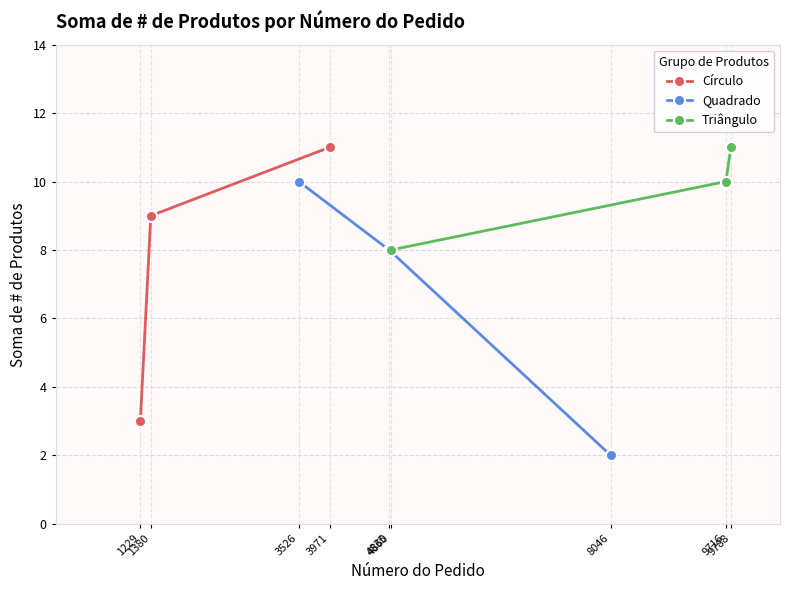

What is the minimum value shown in the chart?

2